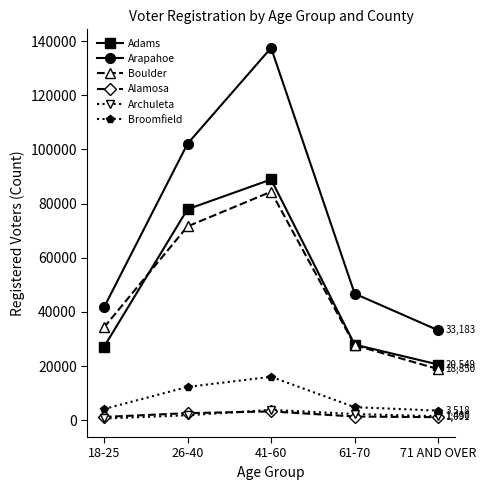

At which label is Adams closest to 54728?

26-40